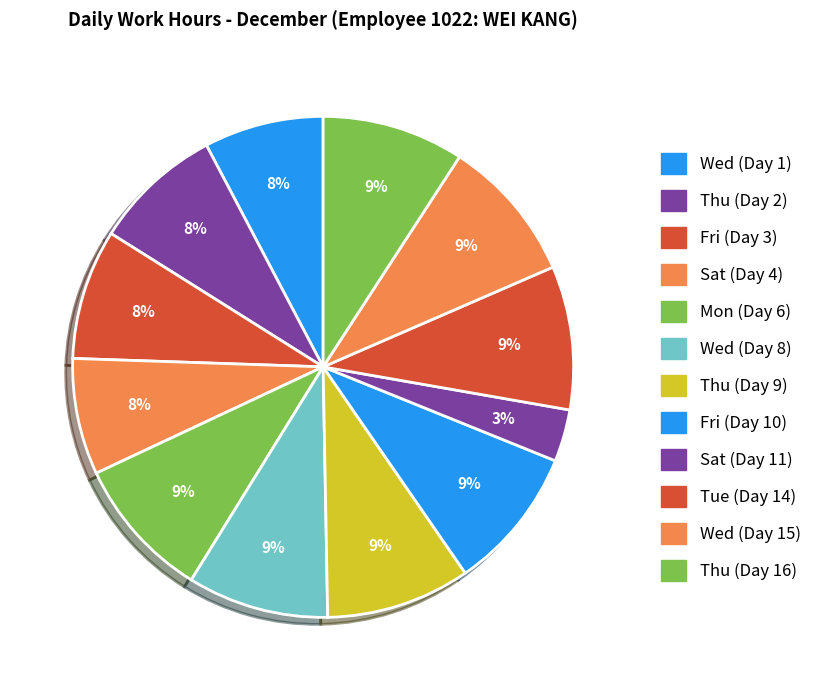

How many slices are in this pie chart?

12